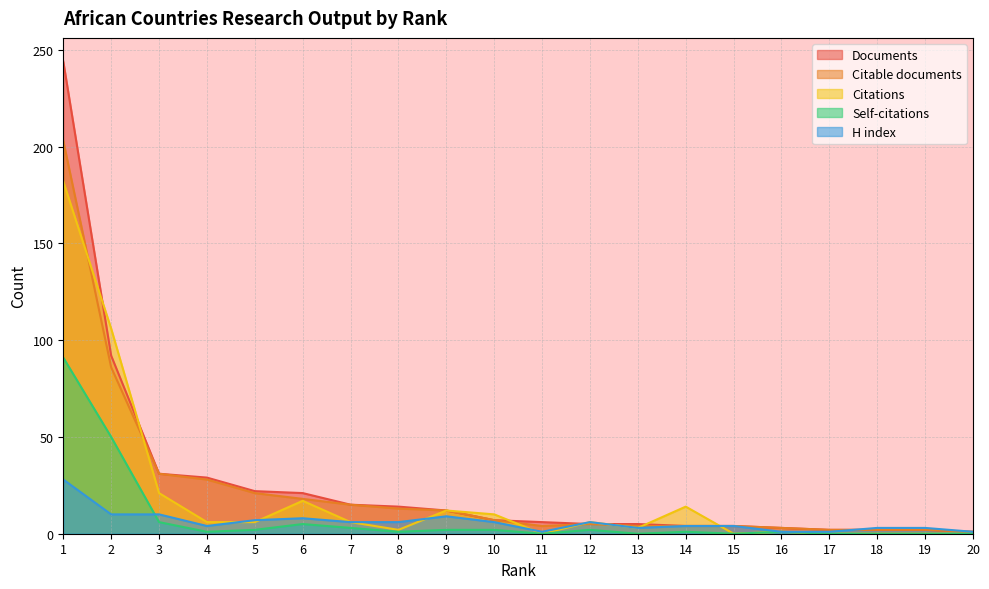

The value of Documents at 19 is 2. True or false?

True